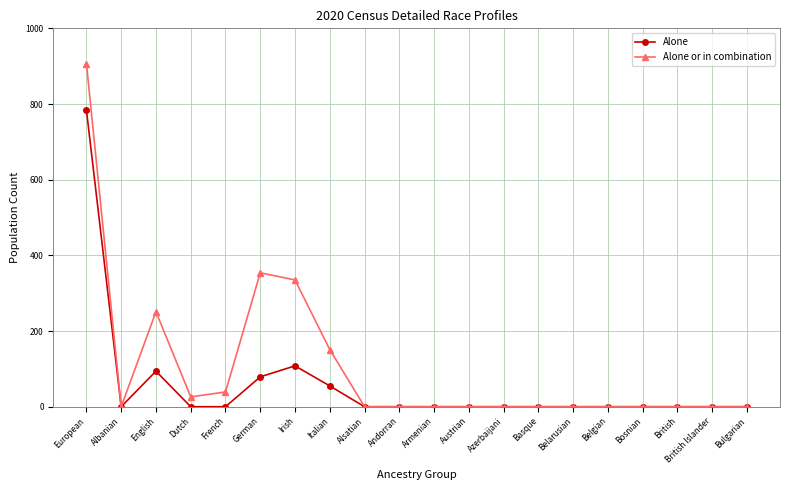

At how many categories does at least one series exceed 312?

3